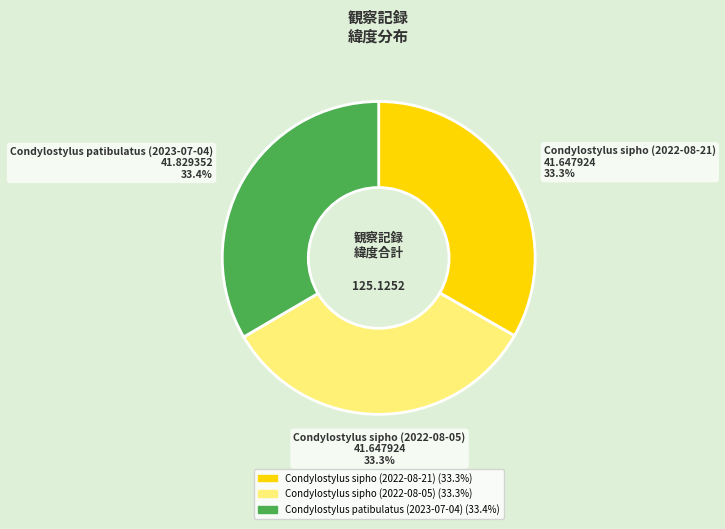

How many slices are in this pie chart?

3